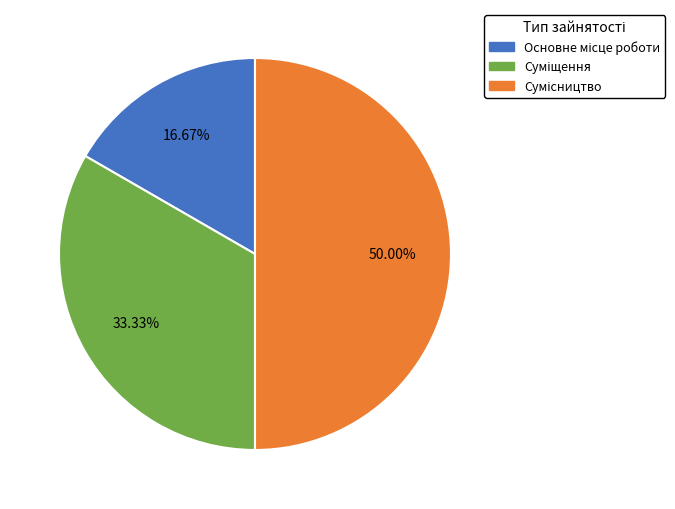

Between Суміщення and Основне місце роботи, which is larger?

Суміщення